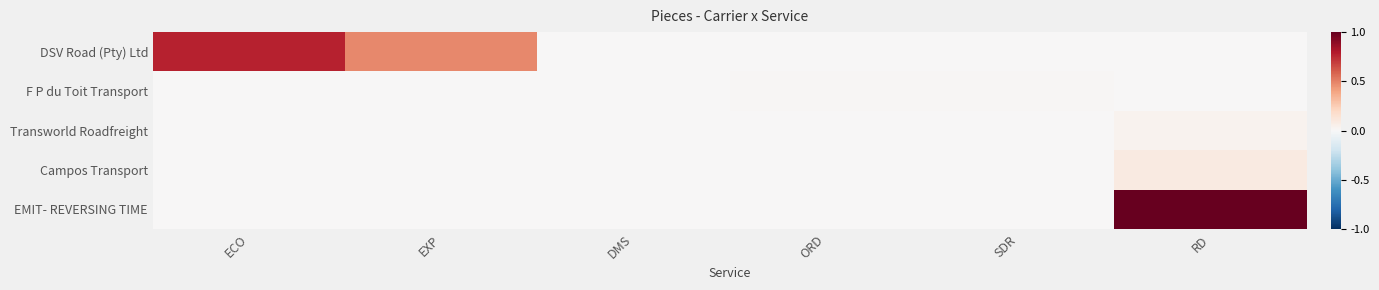

At how many categories does at least one series exceed 0?

6